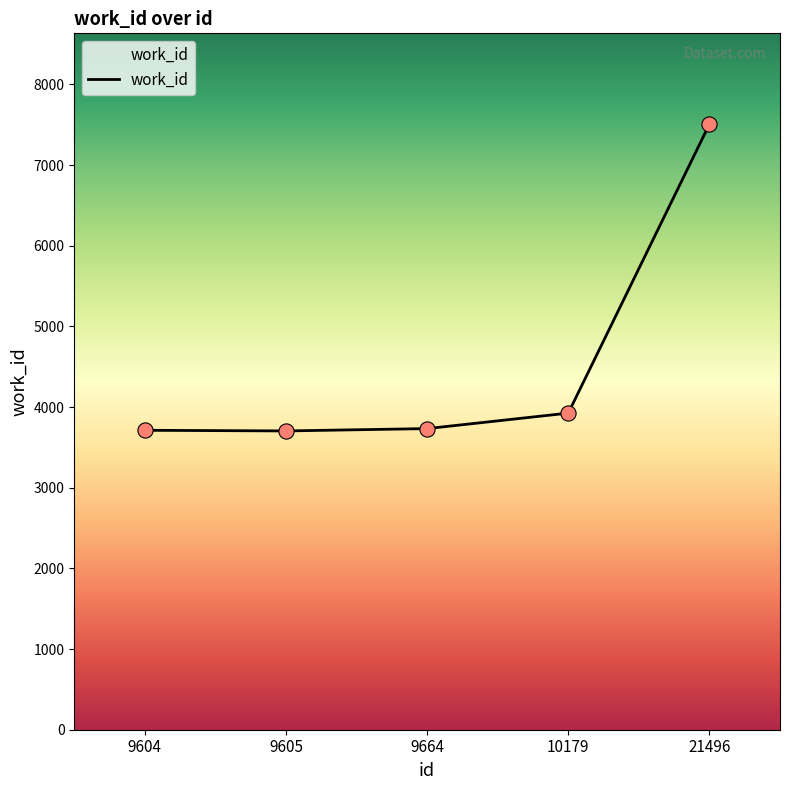

Approximately how many times larger is the value at 10179 compared to 21496?

0.5